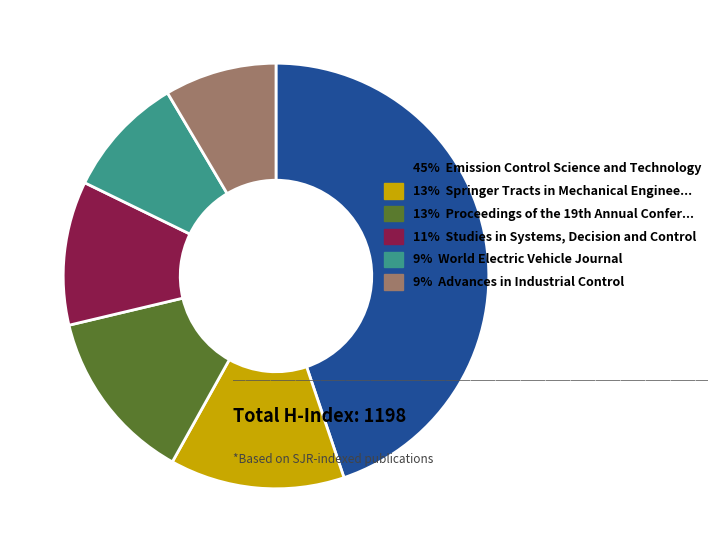

Which slice is the smallest?

9% Advances in Industrial Control